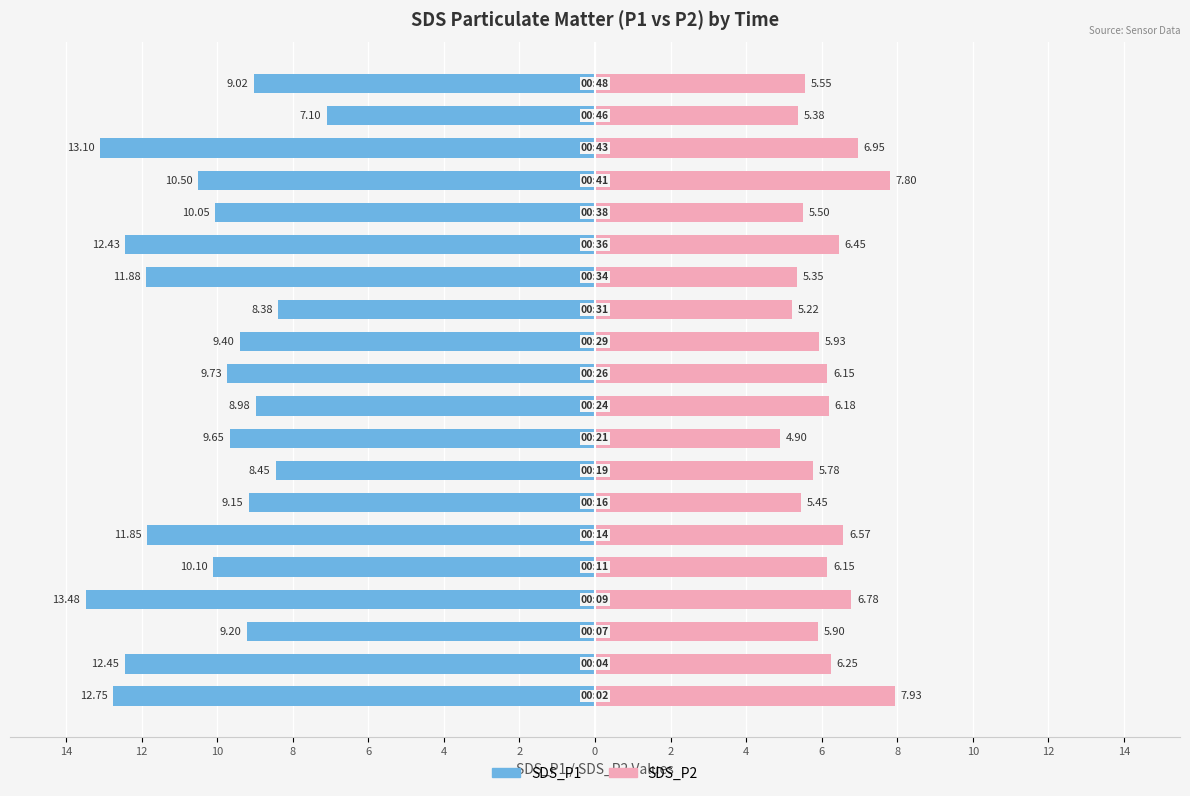

At how many categories does at least one series exceed 2?

20